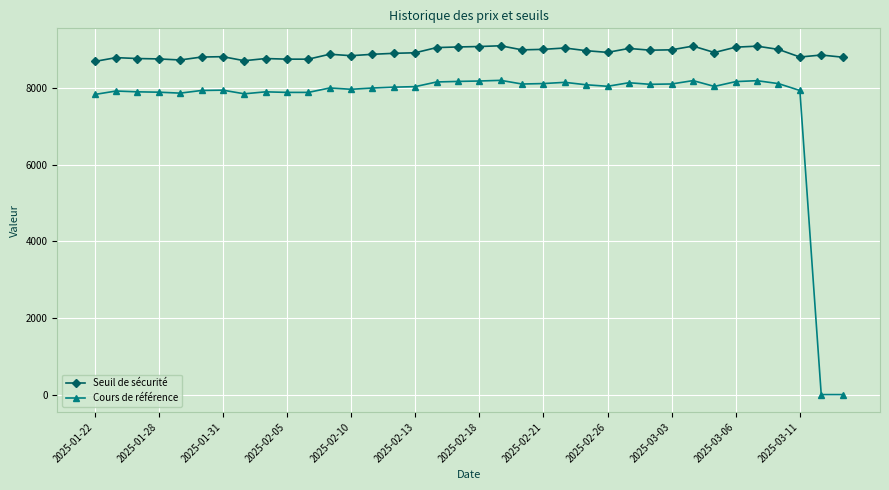

What is the maximum value shown in the chart?

9109.3